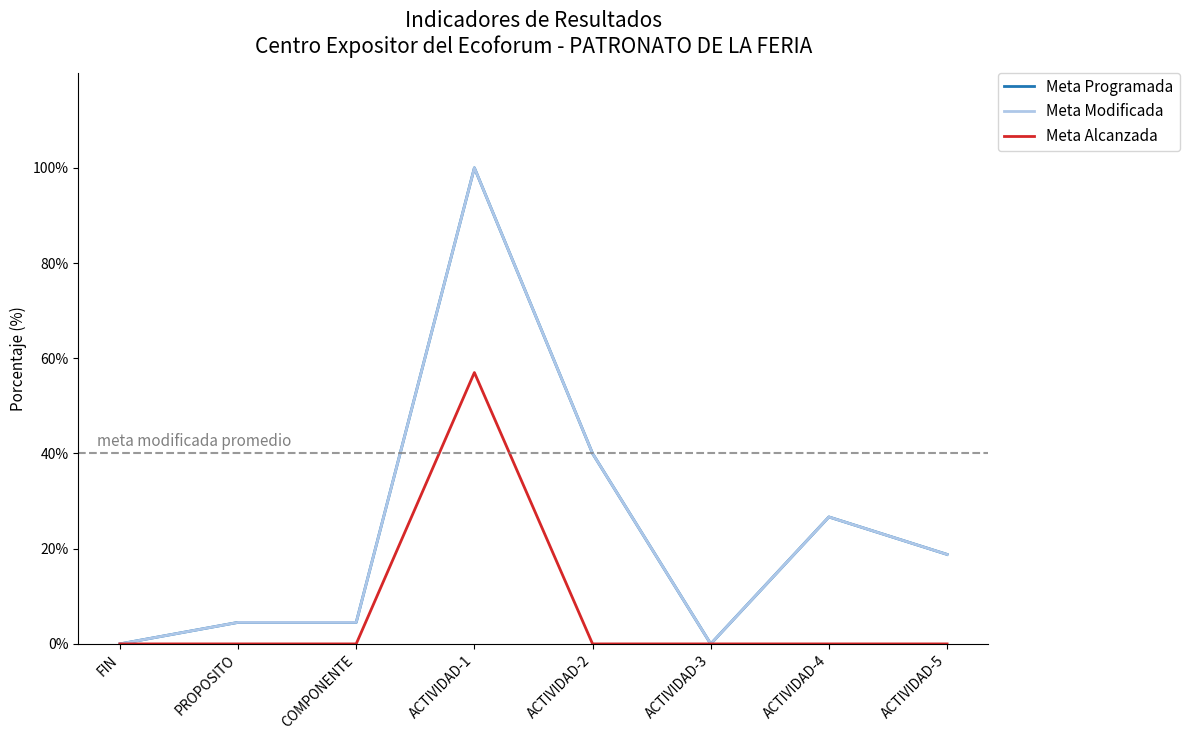

Which has a higher value, ACTIVIDAD-3 or PROPOSITO?

PROPOSITO